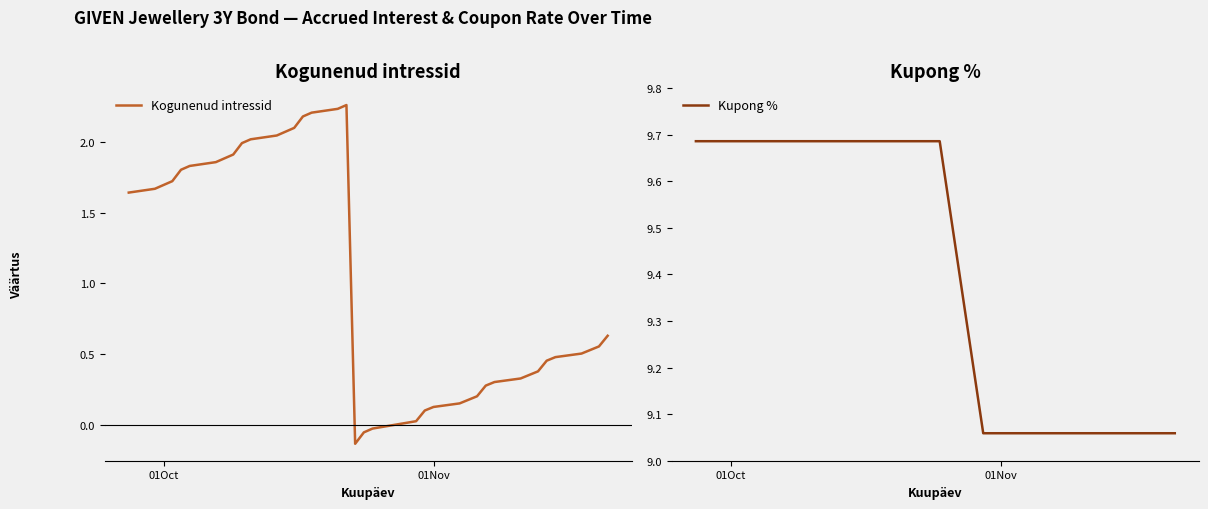

The Kogunenud intressid series shows 0.3 at 25. True or false?

False